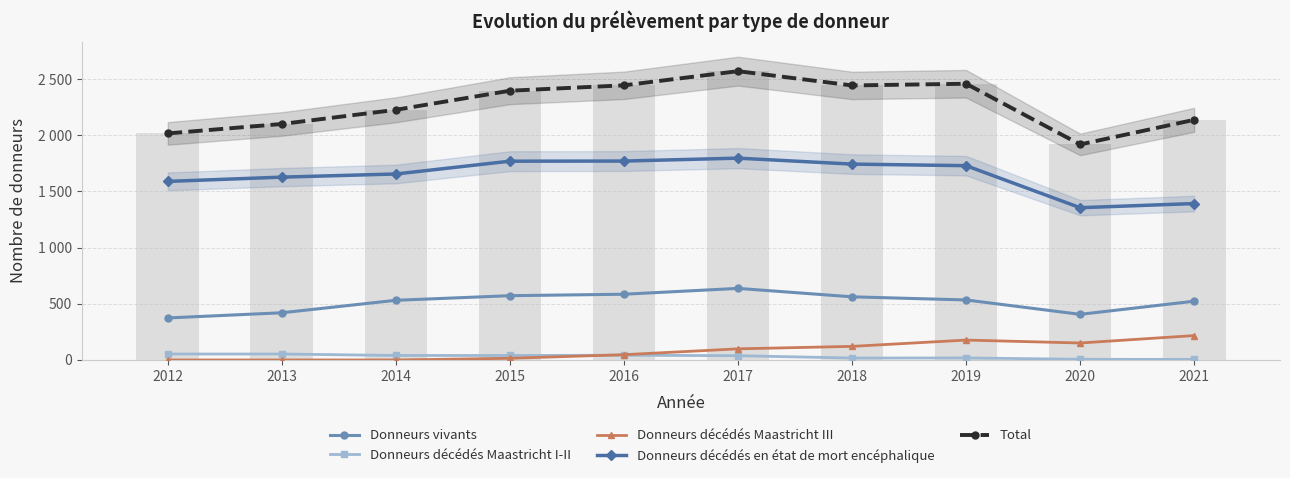

What is the difference between the highest and lowest values at 2012?

2016